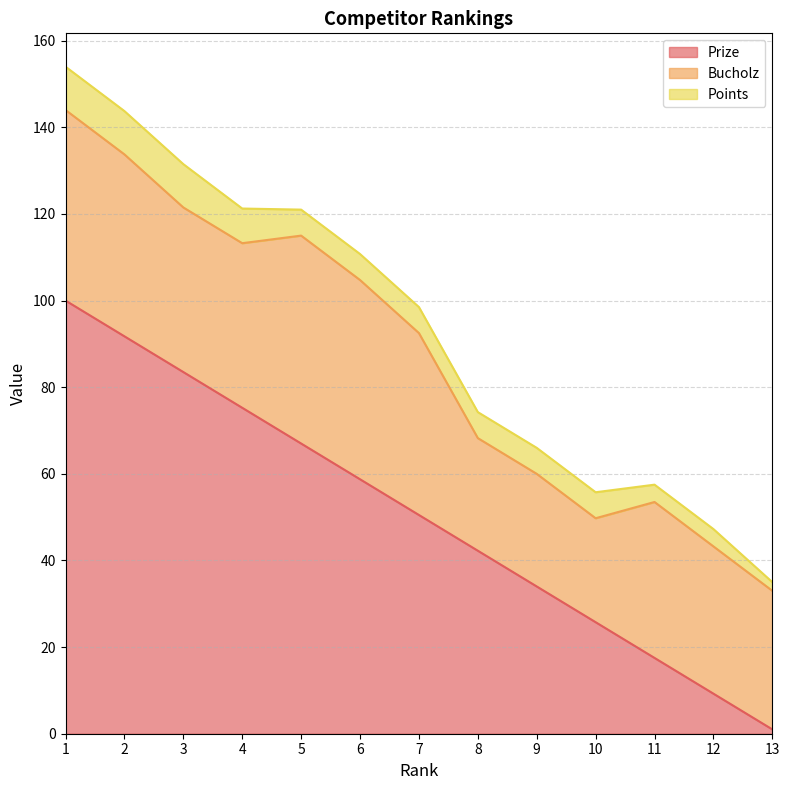

Is it true that Points equals 6.0 at 10?

True